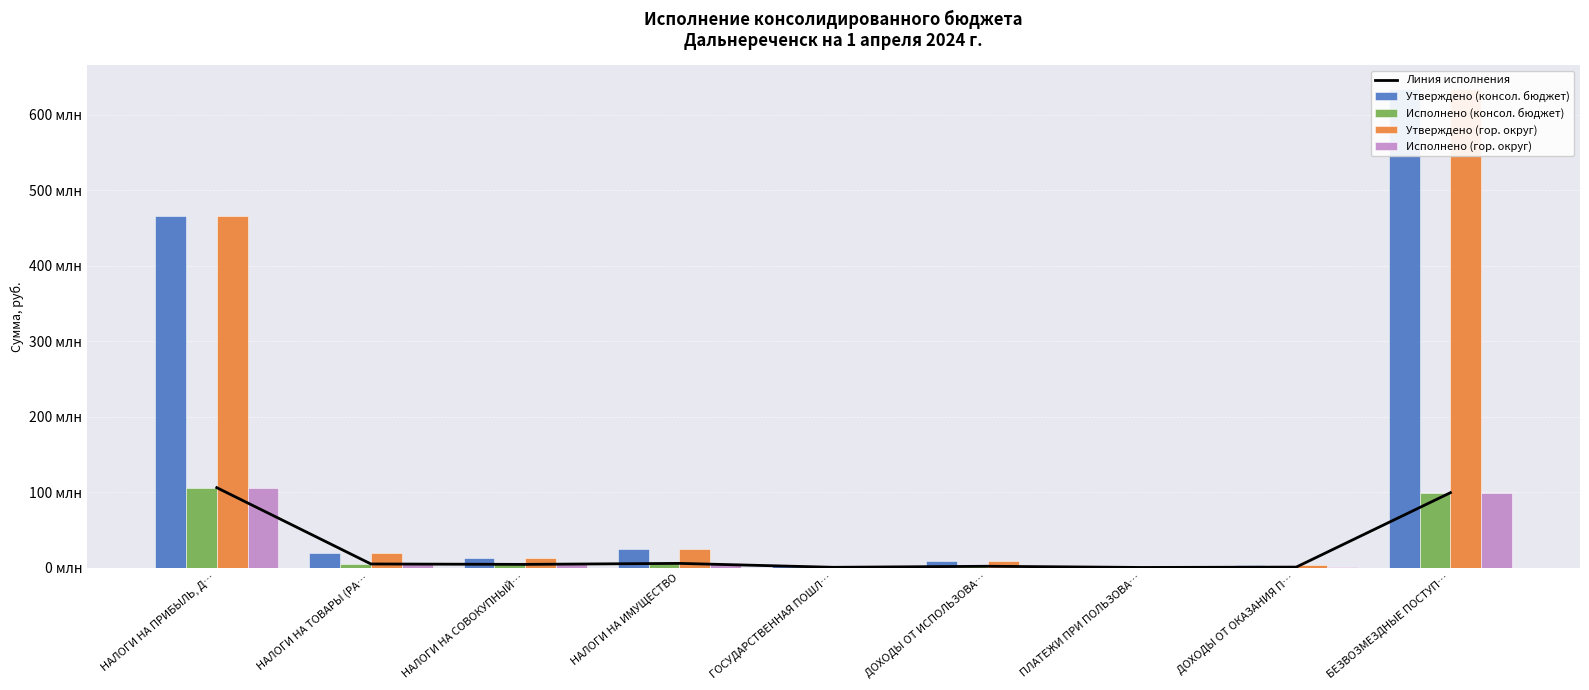

Which category has the highest value across all series?

БЕЗВОЗМЕЗДНЫЕ ПОСТУП…